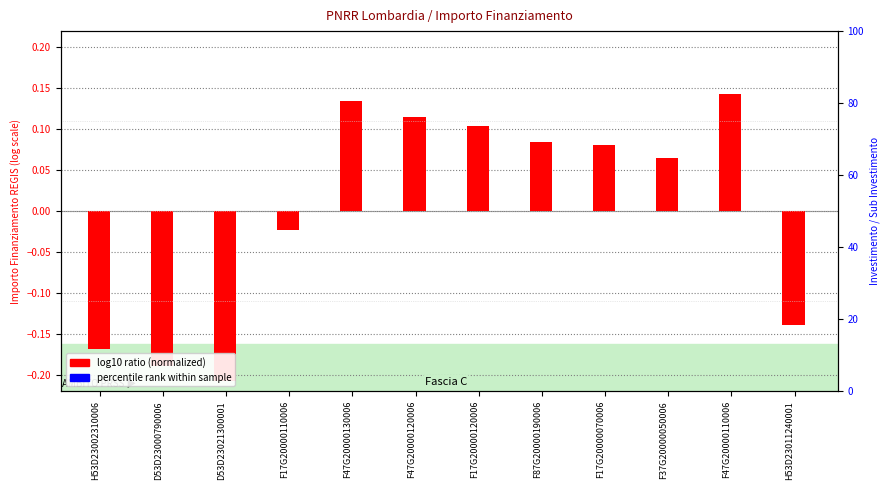

Which label corresponds to the largest value in the chart?

F47G20000110006